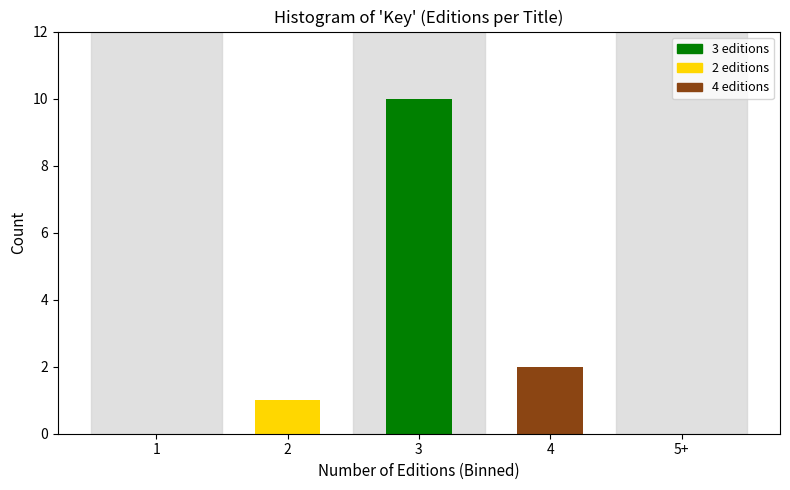

Reading right to left, extract all data points from this chart.

5+=0	4=2	3=10	2=1	1=0